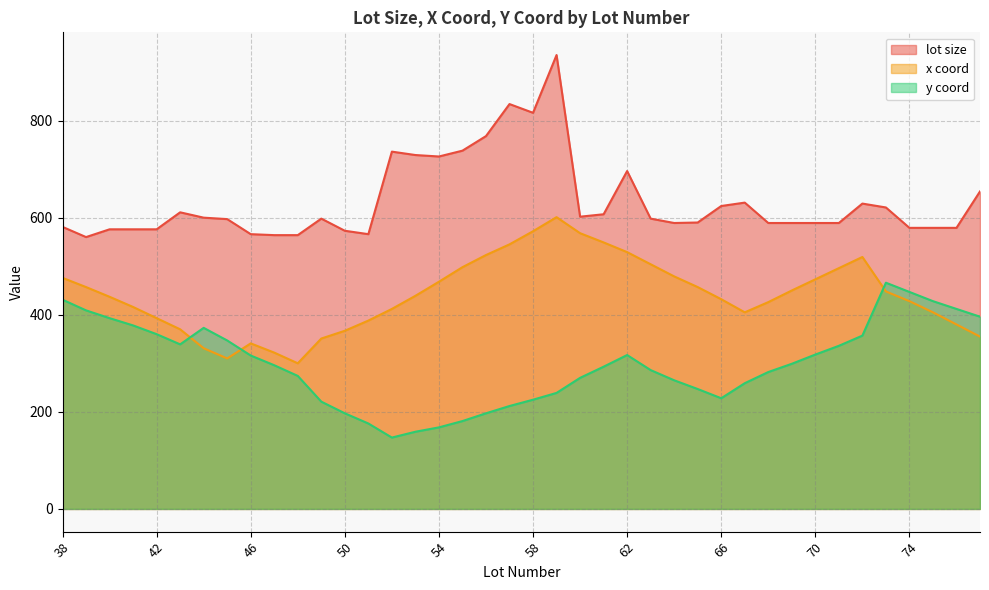

What is the sum of all x coord values?

17620